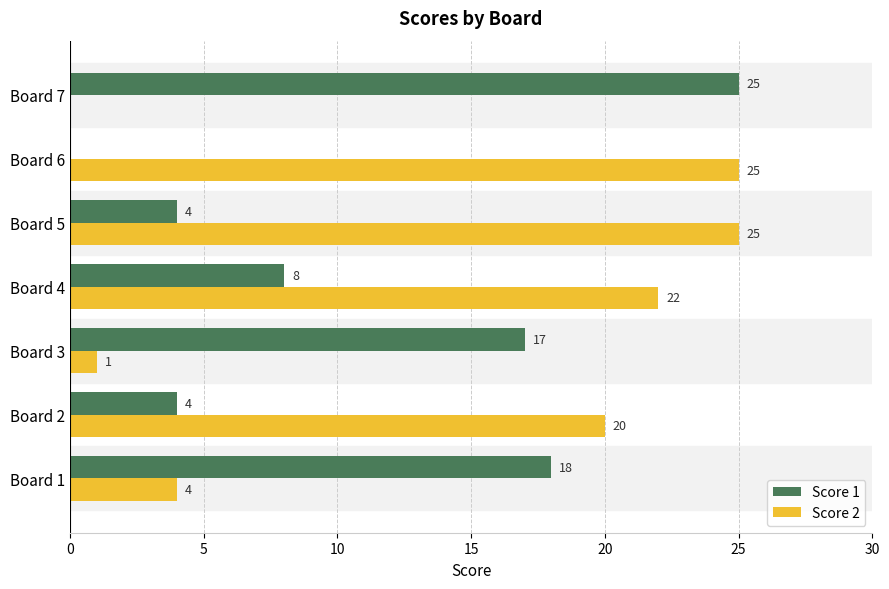

The value of Score 1 at Board 6 is 17. True or false?

False